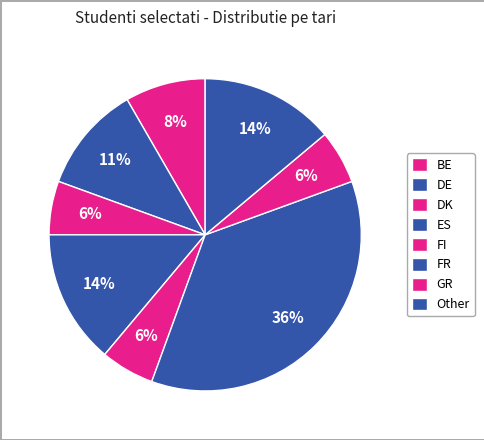

The FR slice represents 48% of the pie. True or false?

False